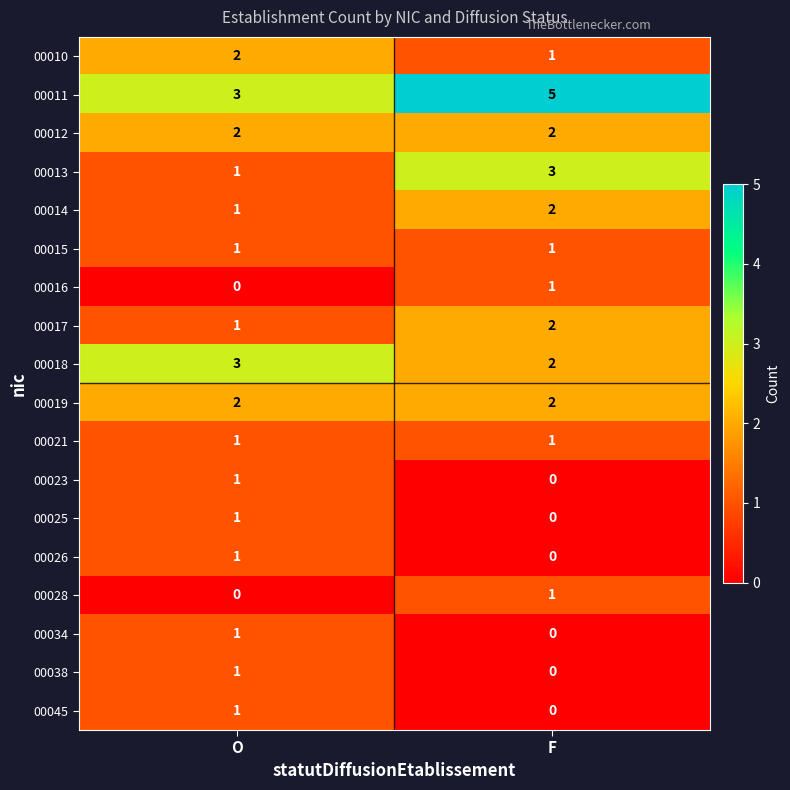

List the labels in order of 00014 value, smallest first.

O, F